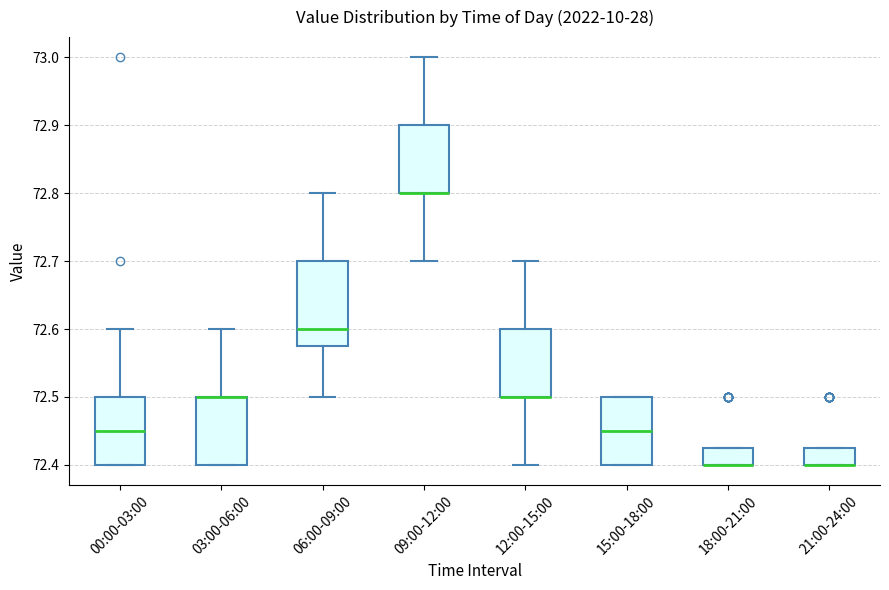

Reading left to right, transcribe this box plot: for each box, give where its median line is, the range the box spans, and where its two whiskers end, as read against the y-axis. The values are not printed on the chart, so give them approximately, as read against the axis.

00:00-03:00: median 72.45, box 72.40 to 72.50, whiskers 72.40 to 72.60
03:00-06:00: median 72.50 (drawn on the box's upper edge), box 72.40 to 72.50, whiskers 72.40 to 72.60
06:00-09:00: median 72.60, box 72.58 to 72.70, whiskers 72.50 to 72.80
09:00-12:00: median 72.80 (drawn on the box's lower edge), box 72.80 to 72.90, whiskers 72.70 to 73.00
12:00-15:00: median 72.50 (drawn on the box's lower edge), box 72.50 to 72.60, whiskers 72.40 to 72.70
15:00-18:00: median 72.45, box 72.40 to 72.50, whiskers 72.40 to 72.50
18:00-21:00: median 72.40 (drawn on the box's lower edge), box 72.40 to 72.43, whiskers 72.40 to 72.43
21:00-24:00: median 72.40 (drawn on the box's lower edge), box 72.40 to 72.43, whiskers 72.40 to 72.43